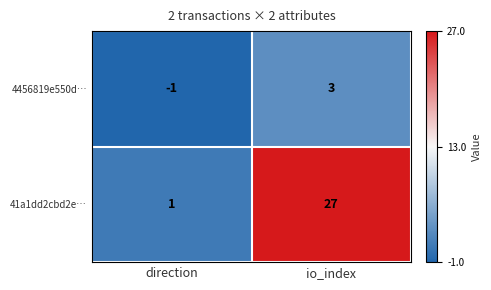

Rank the series by their average value, from lowest to highest.

4456819e550d…, 41a1dd2cbd2e…